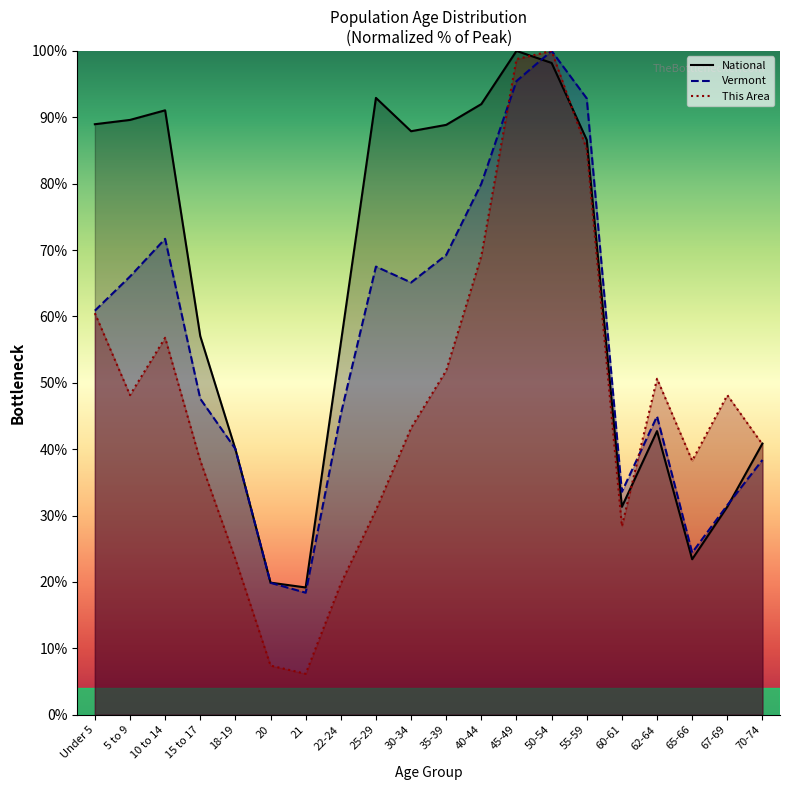

Between 45-49 and 65-66, which series saw the biggest shift?

National